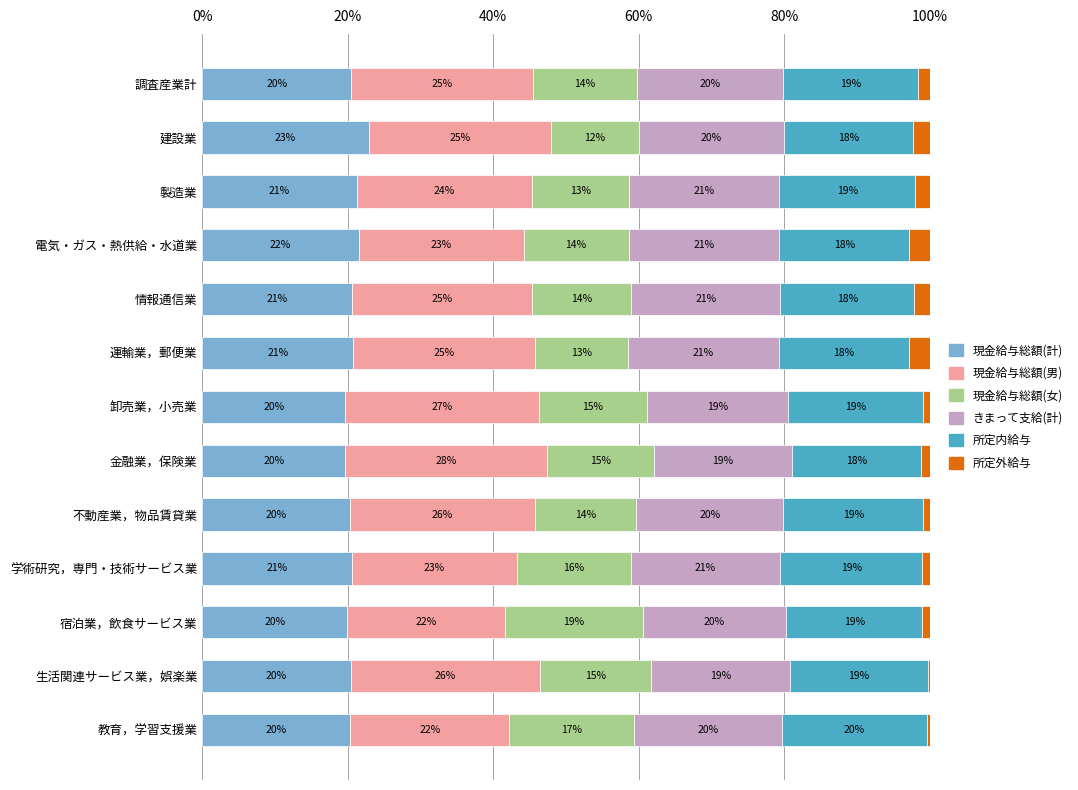

What is the total value across all series at 建設業?

100.0